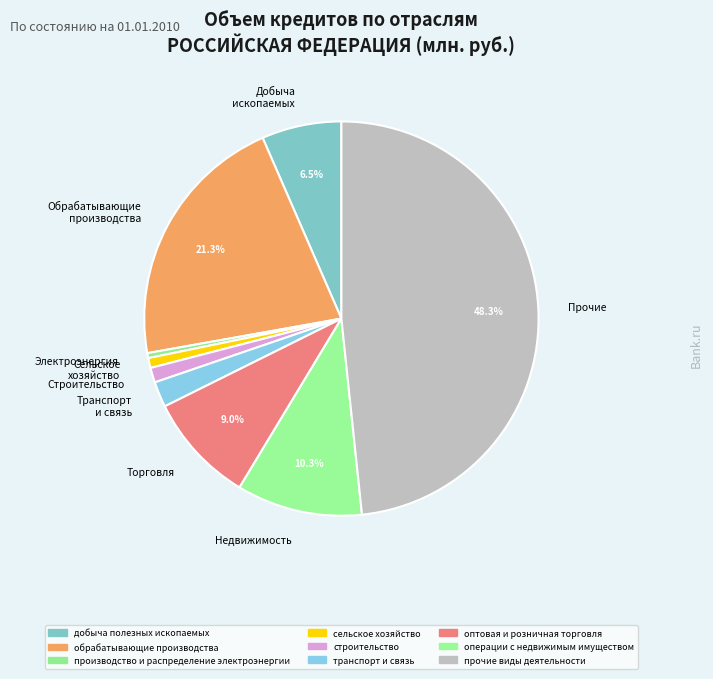

Combined, do Обрабатывающие производства and Строительство account for over 50%?

No